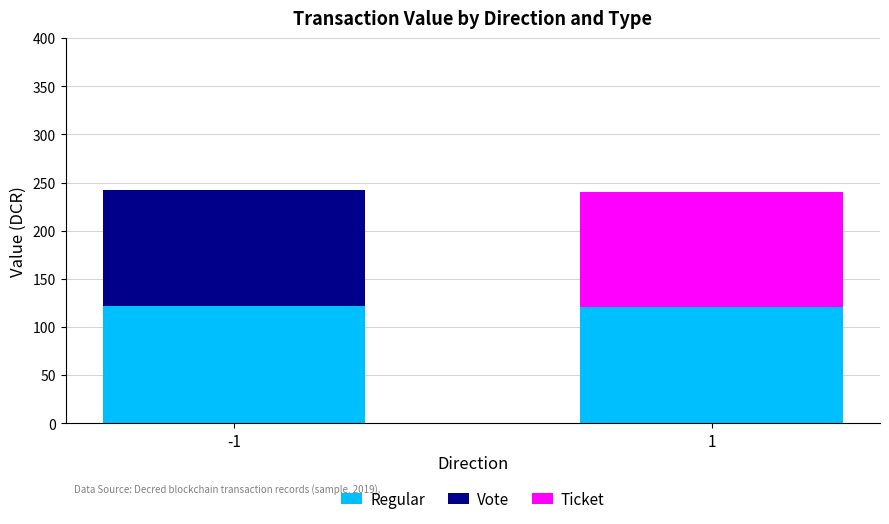

What is the total value across all series at 1?

240.6